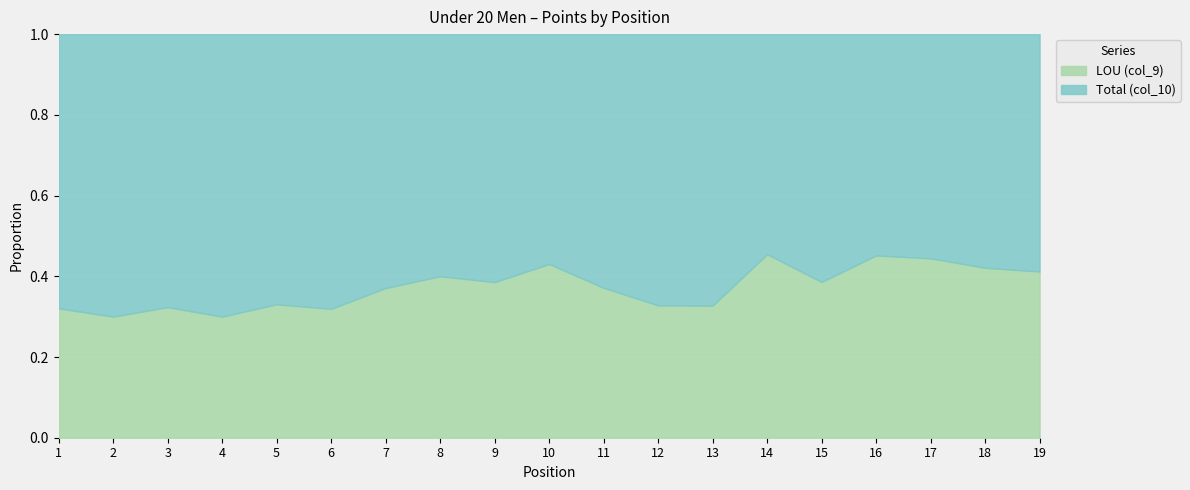

List the series in order of their overall mean, highest first.

Total (col_10), LOU (col_9)